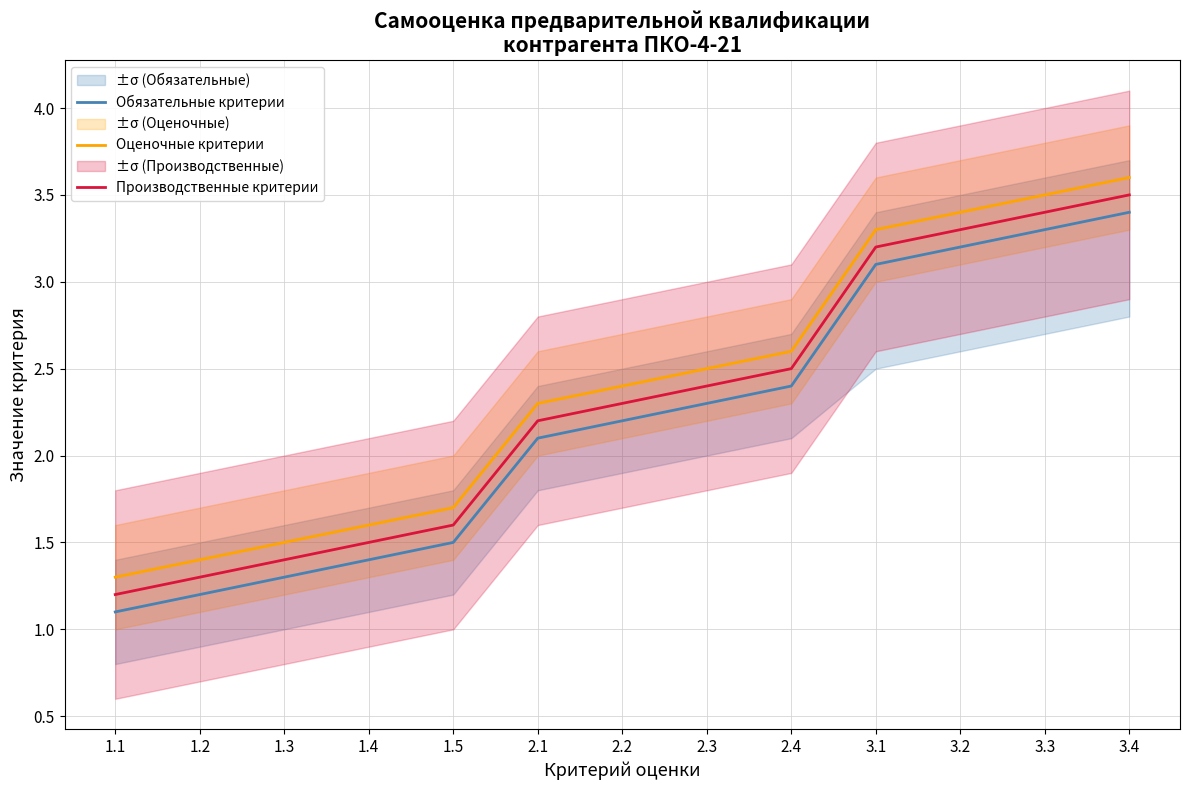

Where is Оценочные критерии nearest to the value 2?

2.1